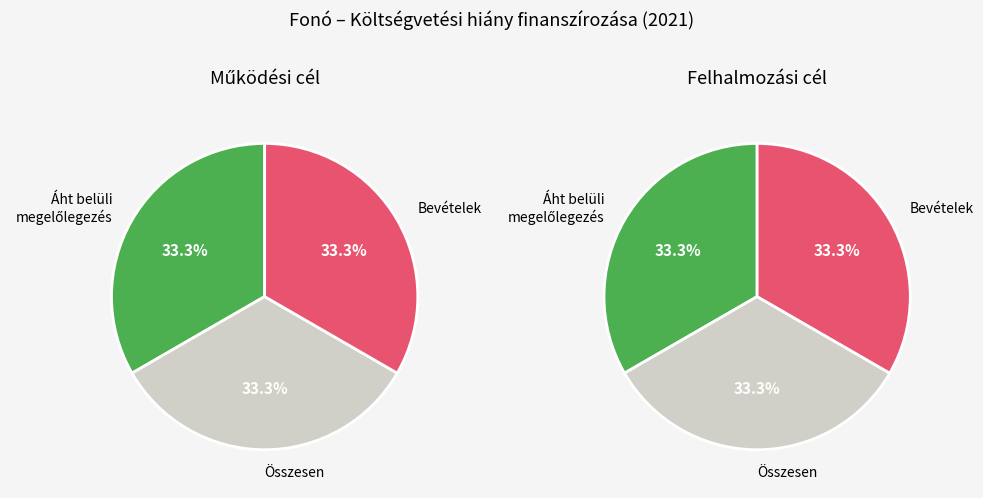

The Felhalmozási cél (0) slice represents 8% of the pie. True or false?

False